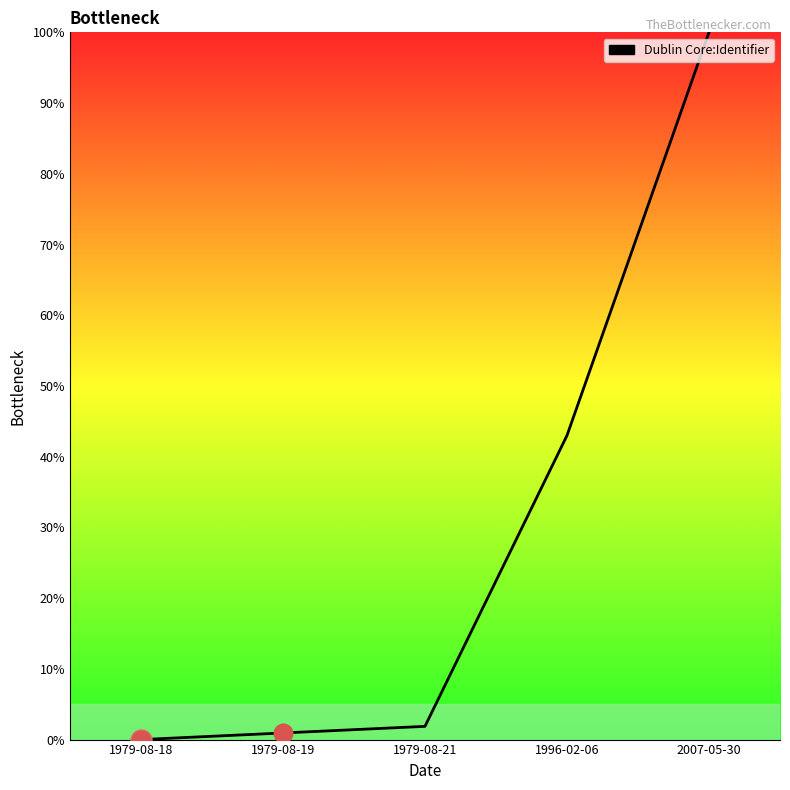

What is the change in value from 1979-08-18 to 2007-05-30?

+100.0